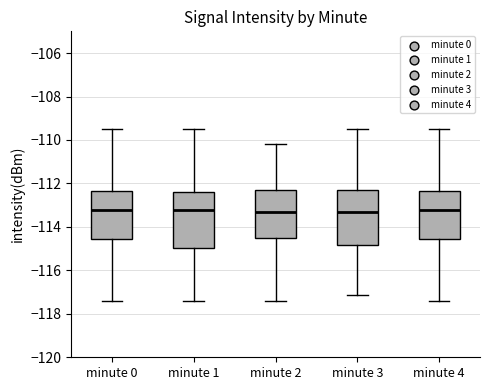

Where does the upper whisker of the box for minute 1 end on the y-axis? The values are not printed on the chart, so give them approximately, as read against the axis.

-109.4